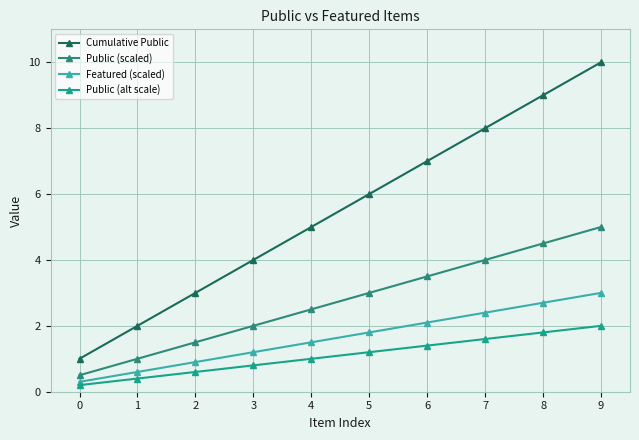

True or false: Public (alt scale) and Cumulative Public cross at least once.

False